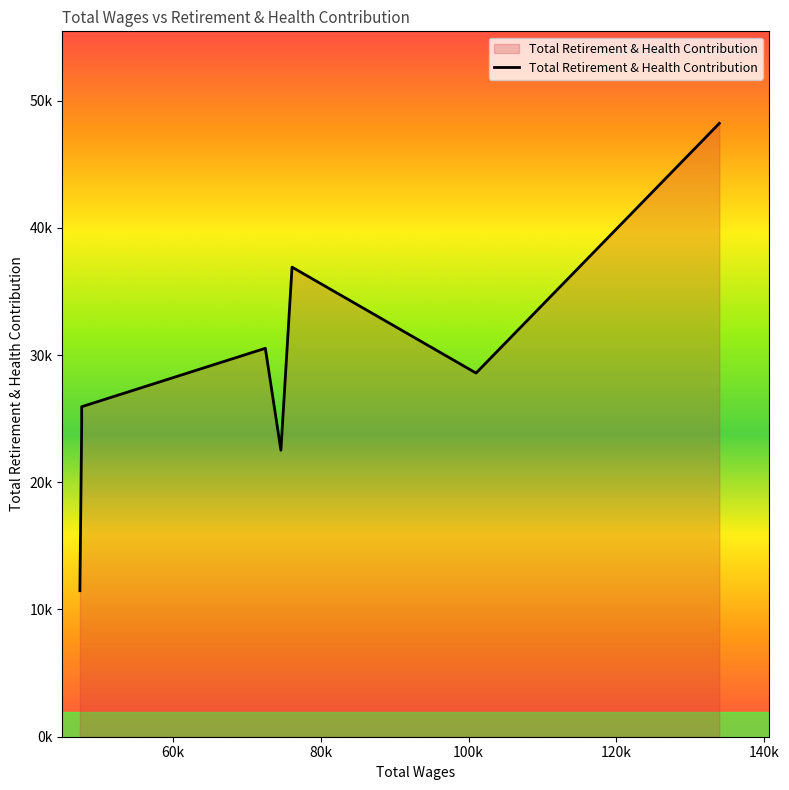

List the labels in order of value, smallest first.

47370.0, 74585.0, 47610.0, 47610.0, 101008.0, 72479.0, 76092.0, 133948.0